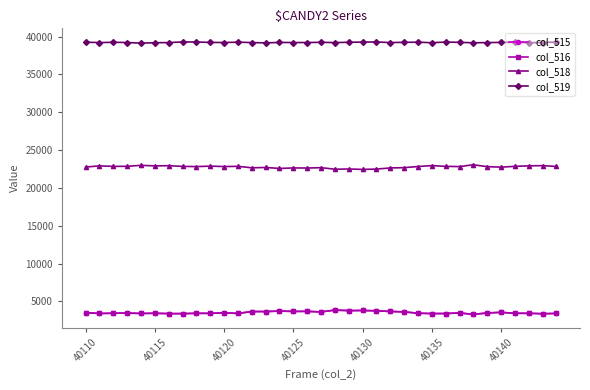

True or false: col_519 and col_515 cross at least once.

False